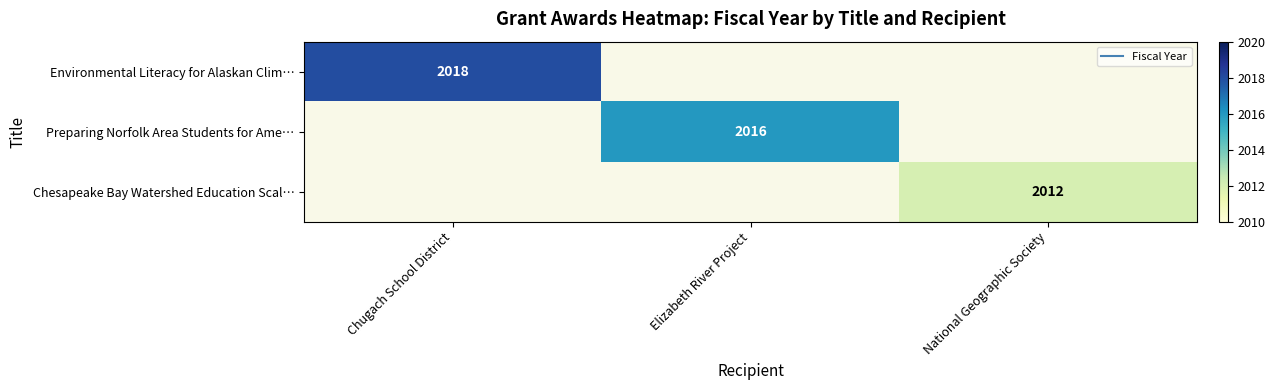

How many values in Chesapeake Bay Watershed Education Scal… are above zero?

1